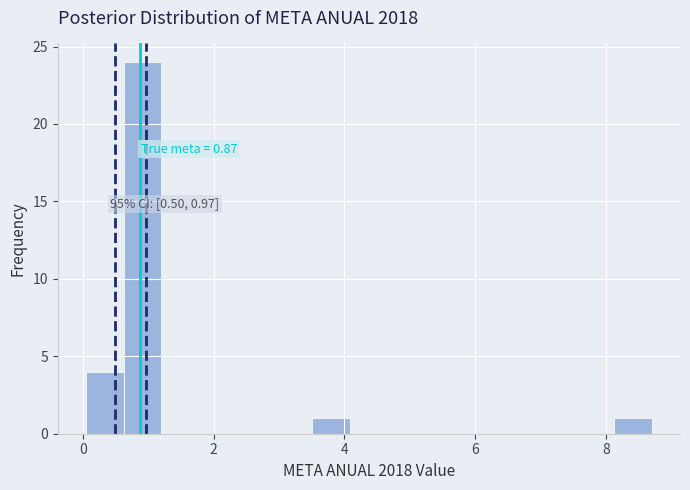

Around what value on the x-axis is the tallest bar? Give the approximate position of its centre, as read against the axis.

1.0